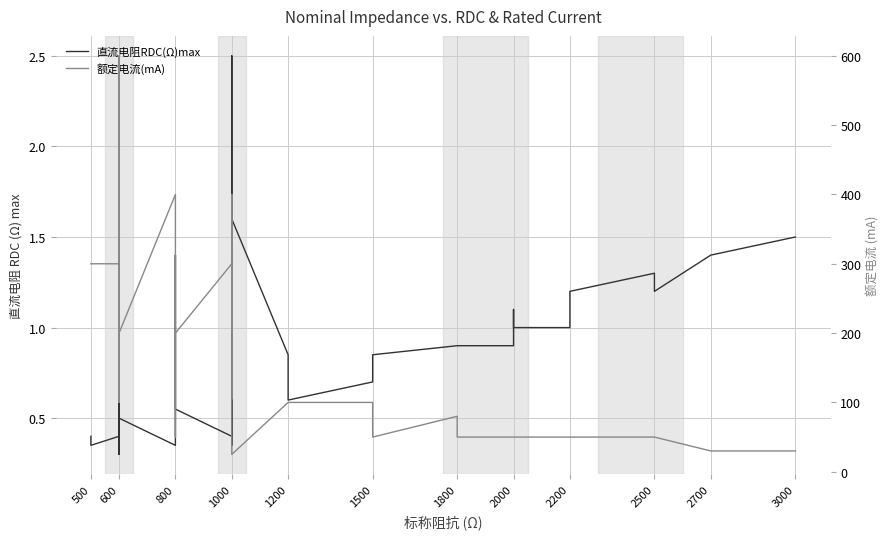

What is the sum of all 直流电阻RDC(Ω)max values?

33.5